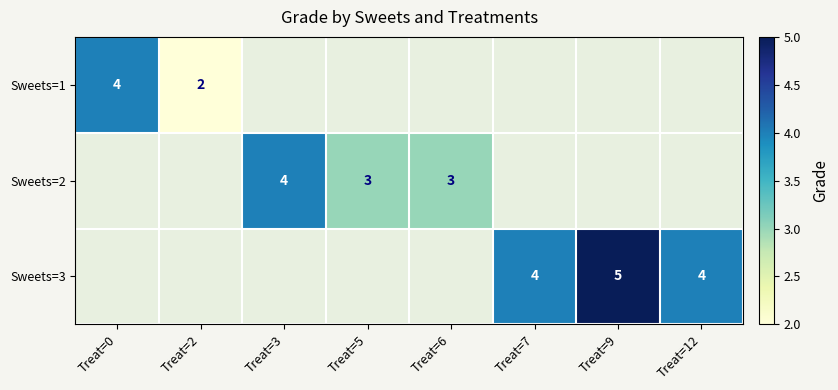

Is it true that Sweets=1 equals 2 at Treat=2?

True